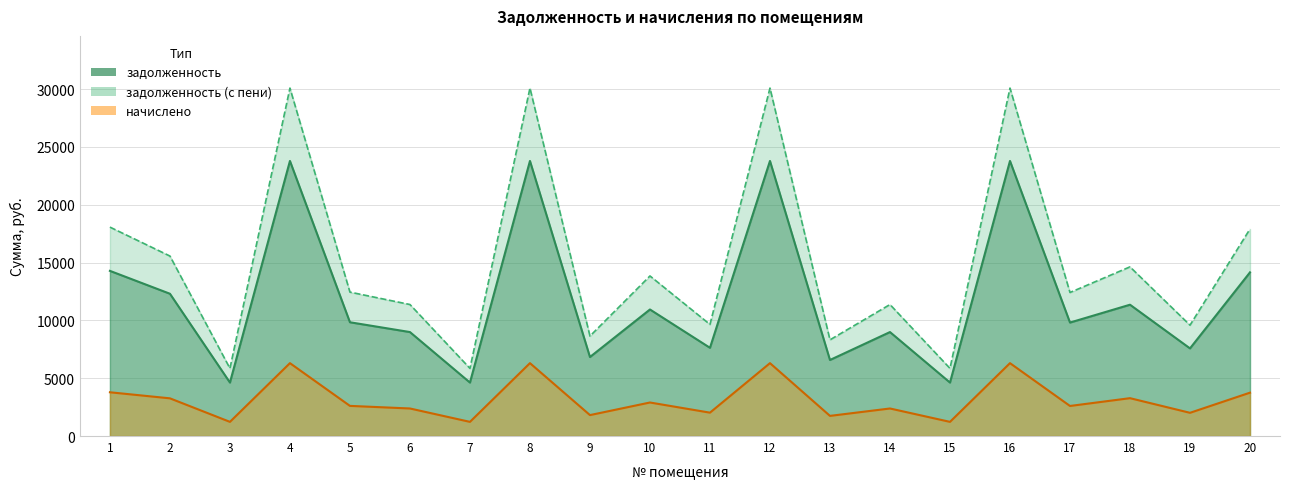

Rank the categories by задолженность (с пени) value from lowest to highest.

3, 7, 15, 13, 9, 19, 11, 6, 14, 17, 5, 10, 18, 2, 20, 1, 4, 8, 12, 16